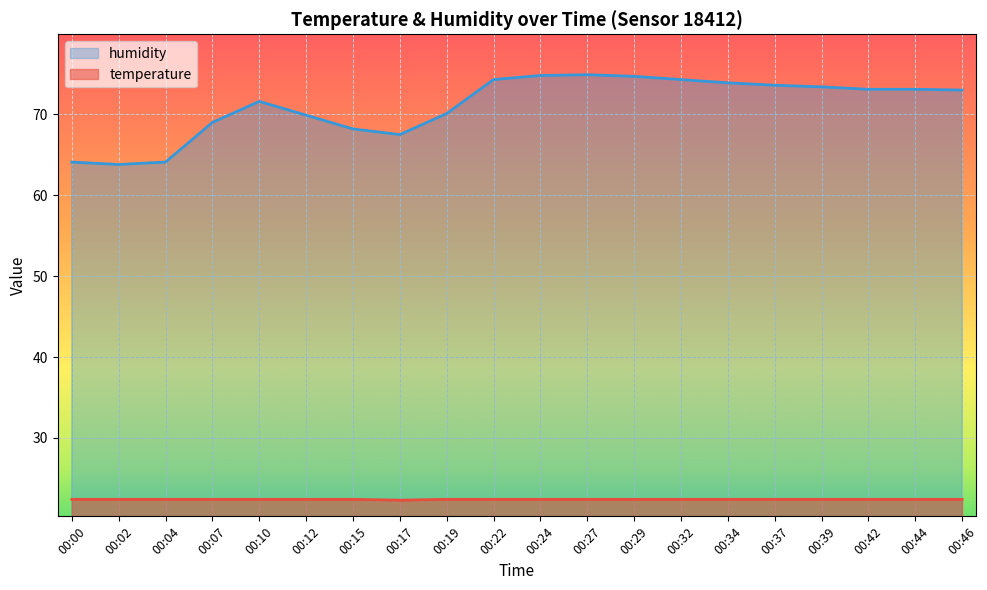

At which label does humidity reach its peak?

00:27